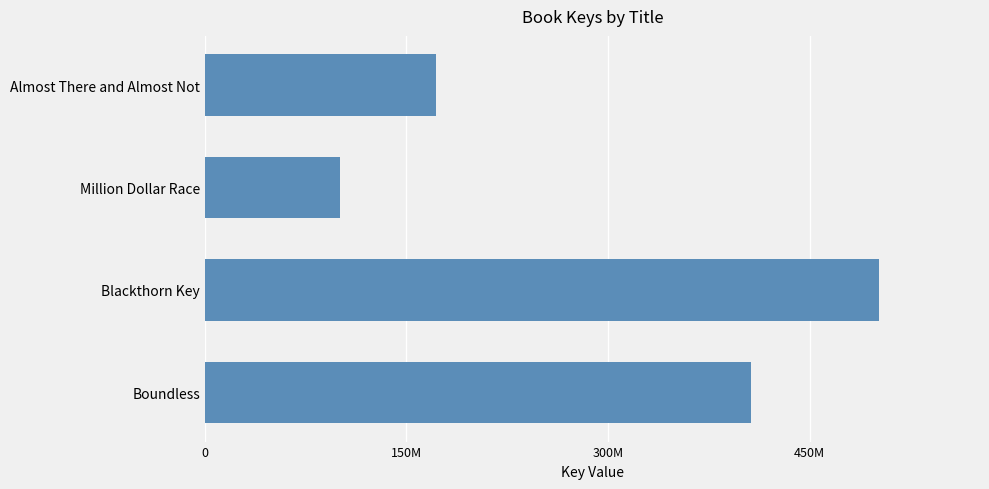

Are the bars horizontal?

Yes